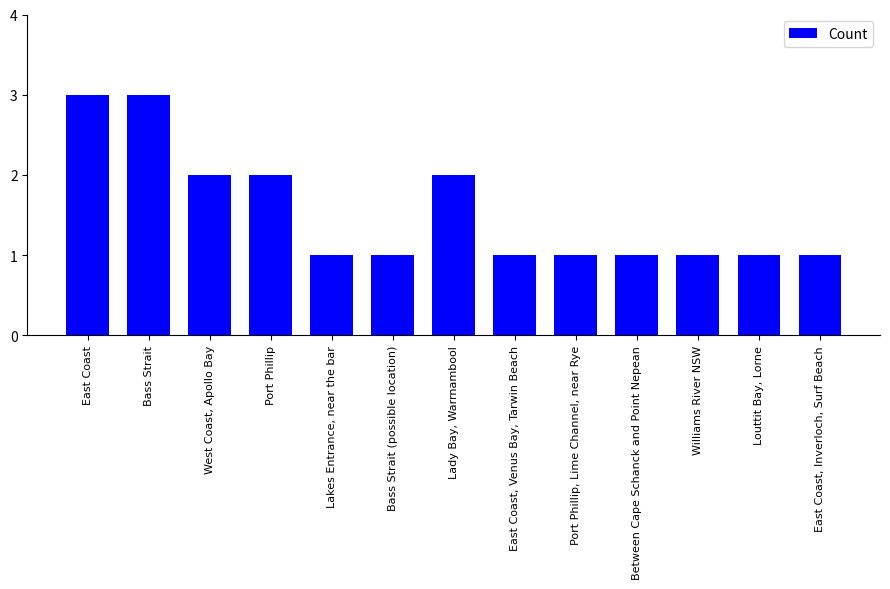

Count the values in the range 1 to 2.

11